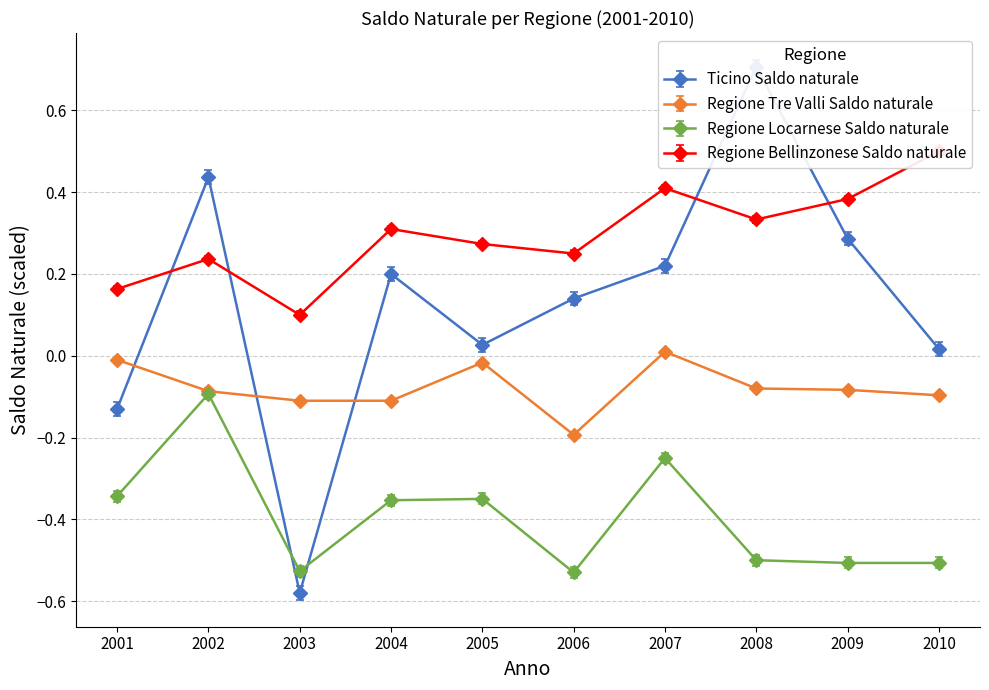

What is the value of the Regione Bellinzonese Saldo naturale point at the 3rd from the left?

0.1